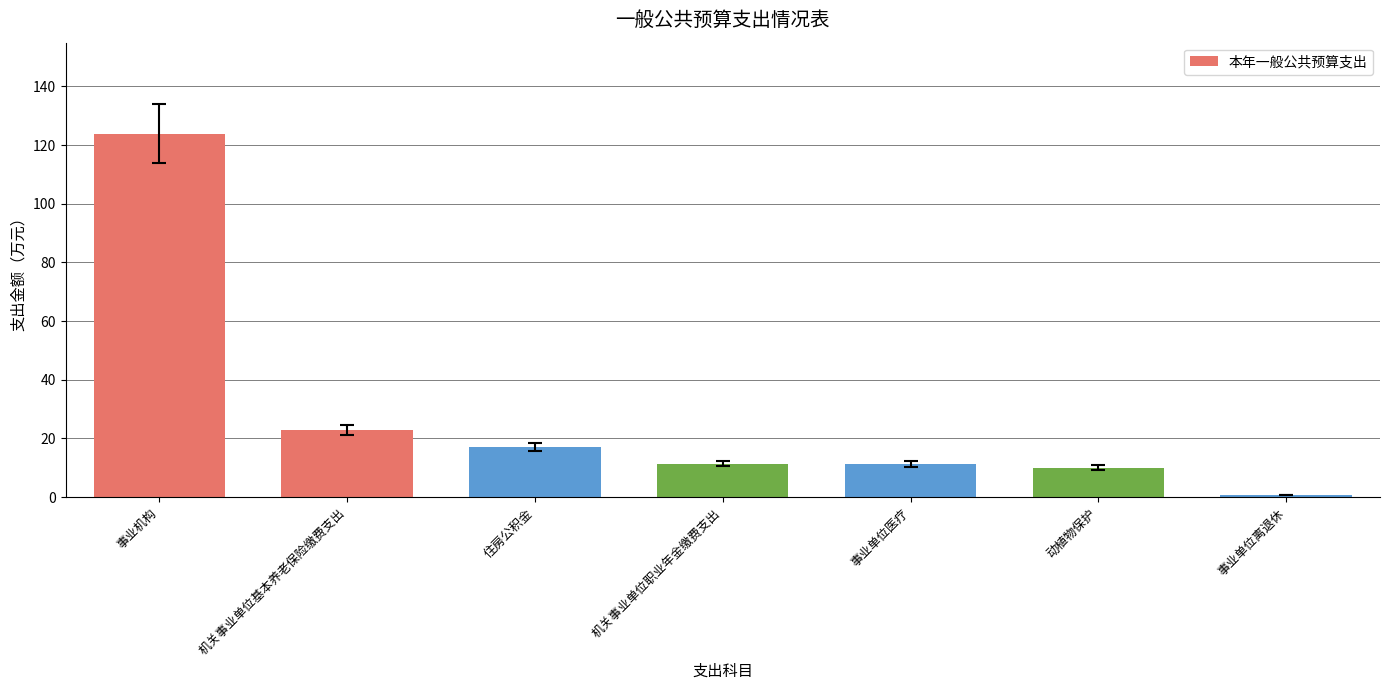

The chart shows a value of 3.8 at 机关事业单位职业年金缴费支出. True or false?

False